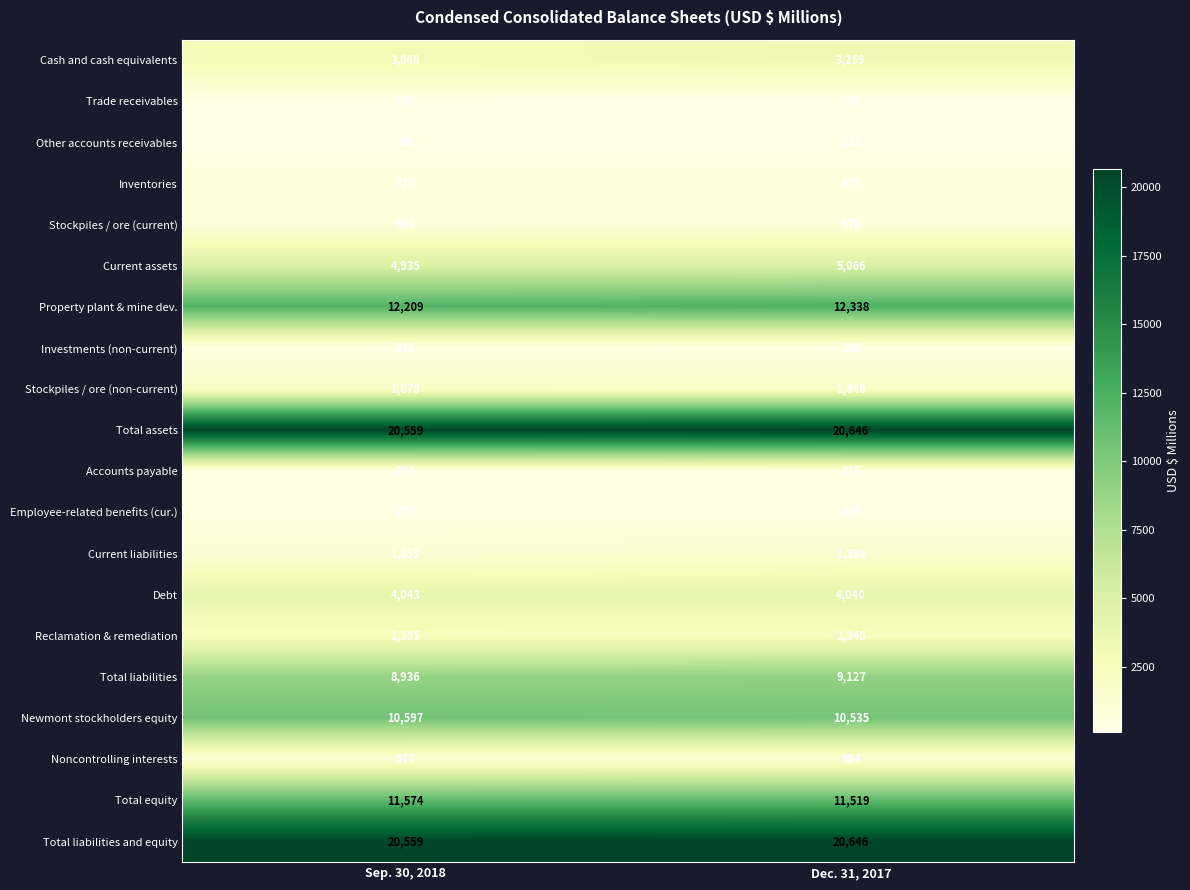

What is the sum of all Newmont stockholders equity values?

21132